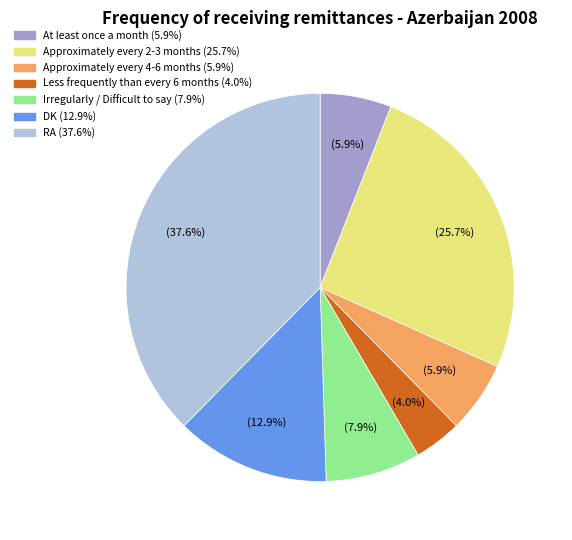

To the nearest percent, what percentage of the pie is DK?

13%